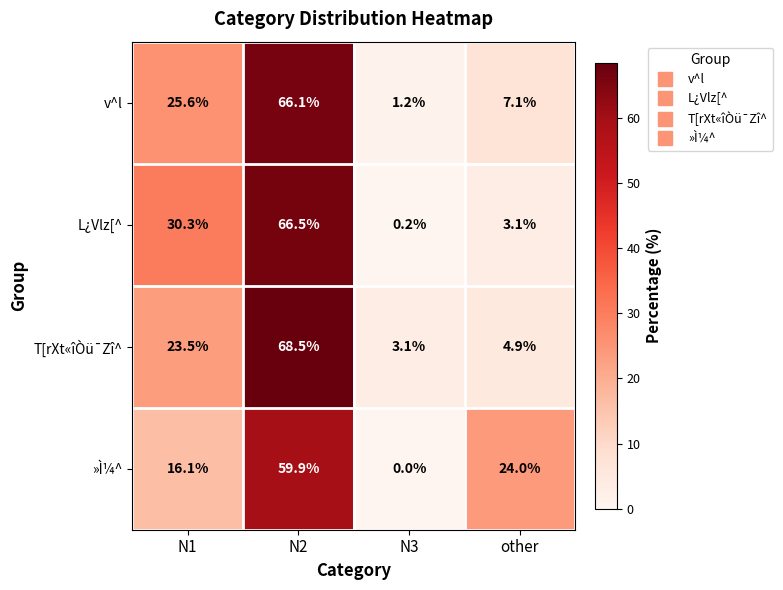

List the series in order of their peak value, highest first.

T[rXt«îÒü¯Zî^, L¿Vlz[^, v^l, »Ì¼^